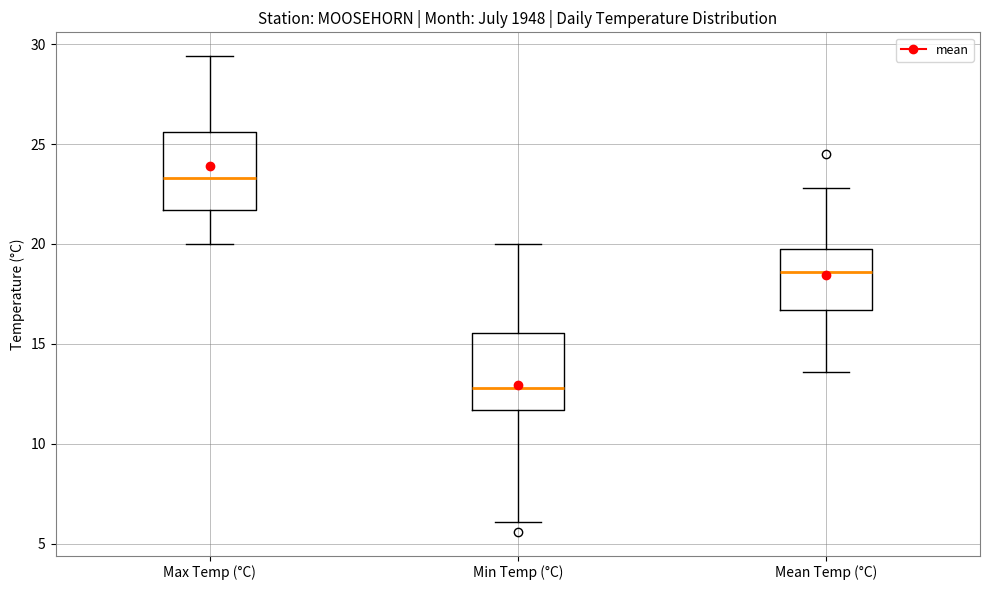

Reading left to right, read every box against the y-axis: the position of its median line, the range the box covers, and the ends of its whiskers. The values are not printed on the chart, so give them approximately, as read against the axis.

Max Temp (°C): median 23.5, box 21.5 to 25.5, whiskers 20.0 to 29.5
Min Temp (°C): median 13.0, box 11.5 to 15.5, whiskers 6.0 to 20.0
Mean Temp (°C): median 18.5, box 16.5 to 20.0, whiskers 13.5 to 23.0